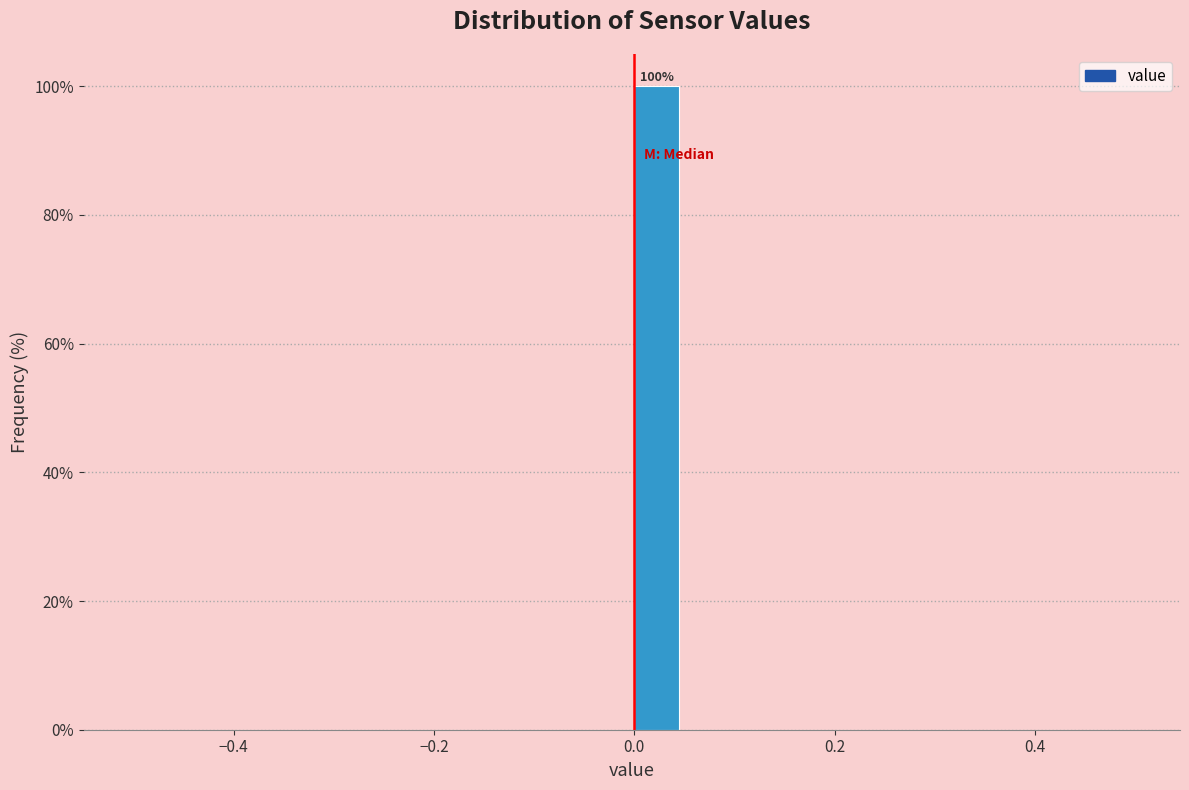

Around what value on the x-axis is the tallest bar? Give the approximate position of its centre, as read against the axis.

0.02